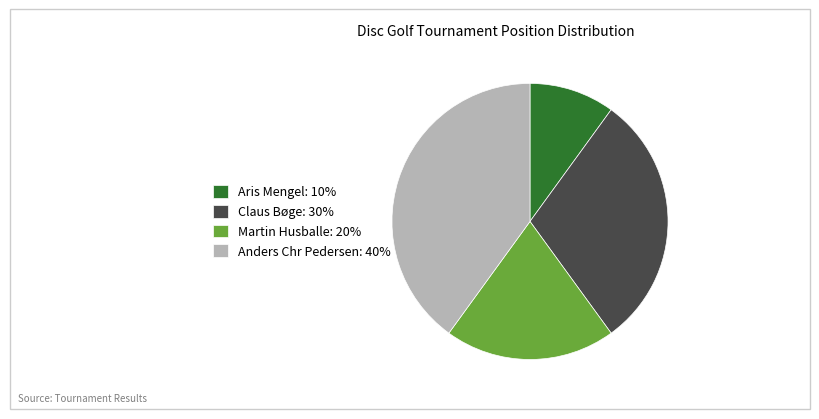

Combined, do Anders Chr Pedersen: 40% and Claus Bøge: 30% account for over 50%?

Yes